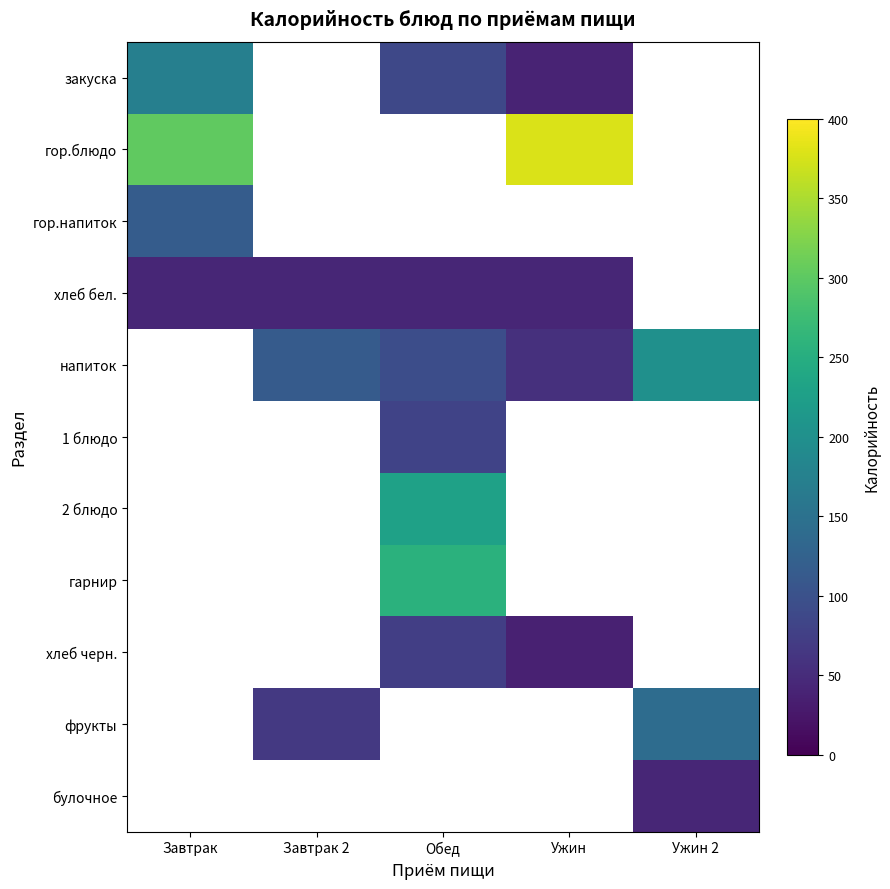

Between Ужин 2 and Завтрак, which is larger?

Завтрак